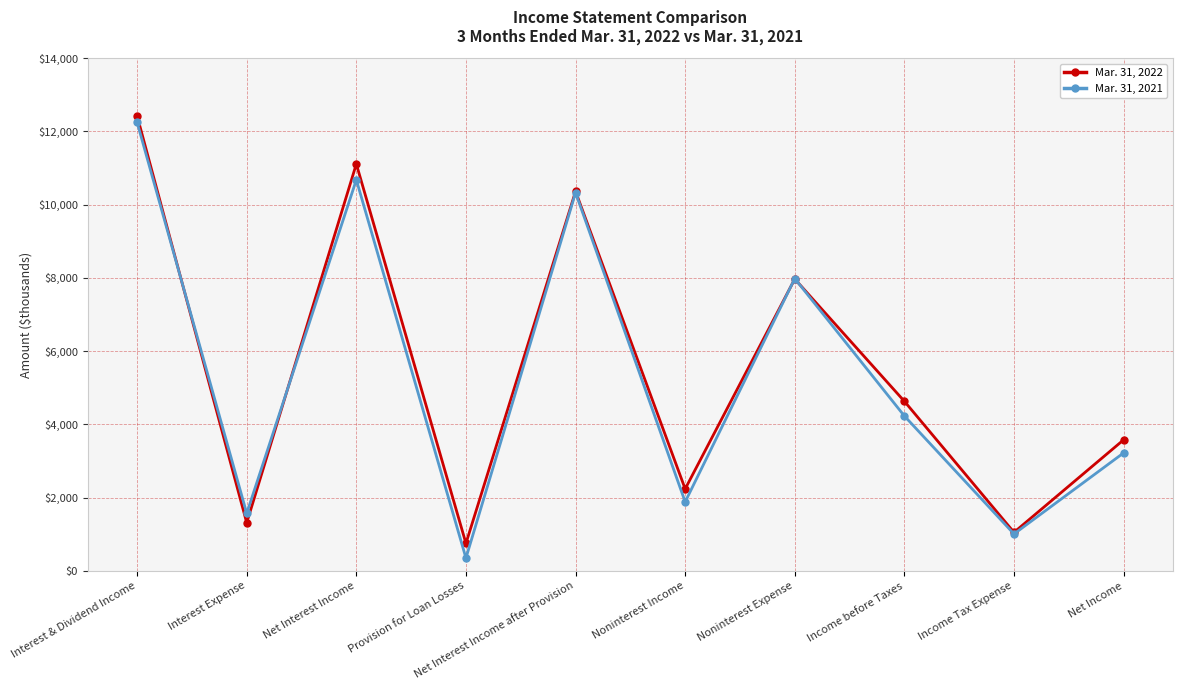

How many data points does each series have?

10